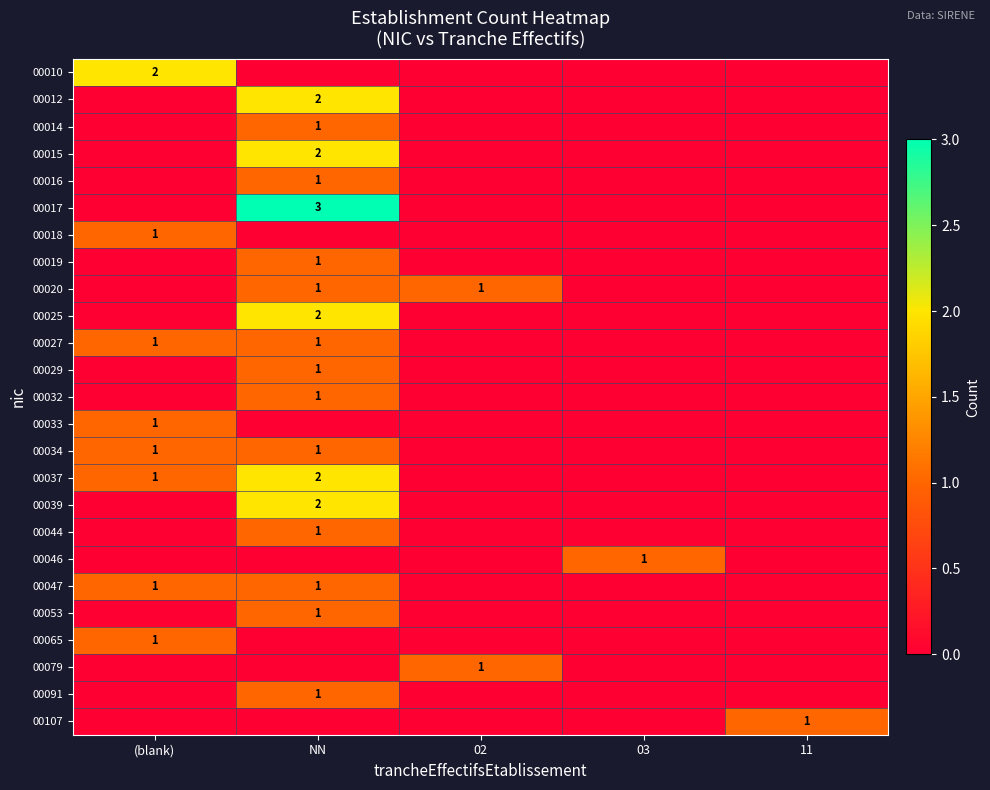

True or false: 00032 has a value of 0 at NN.

False